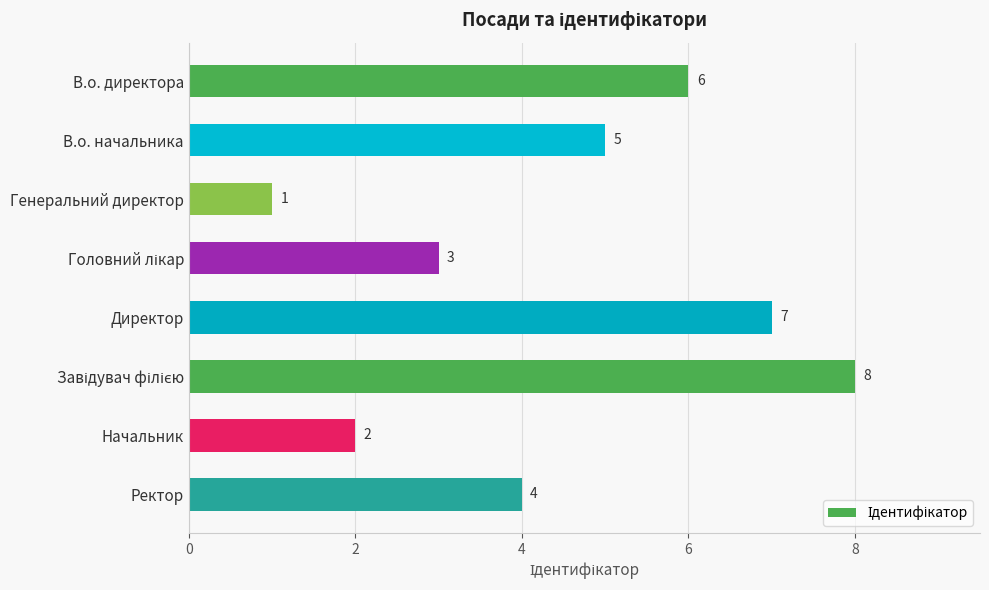

At which category does the chart reach its minimum across all series?

Генеральний директор